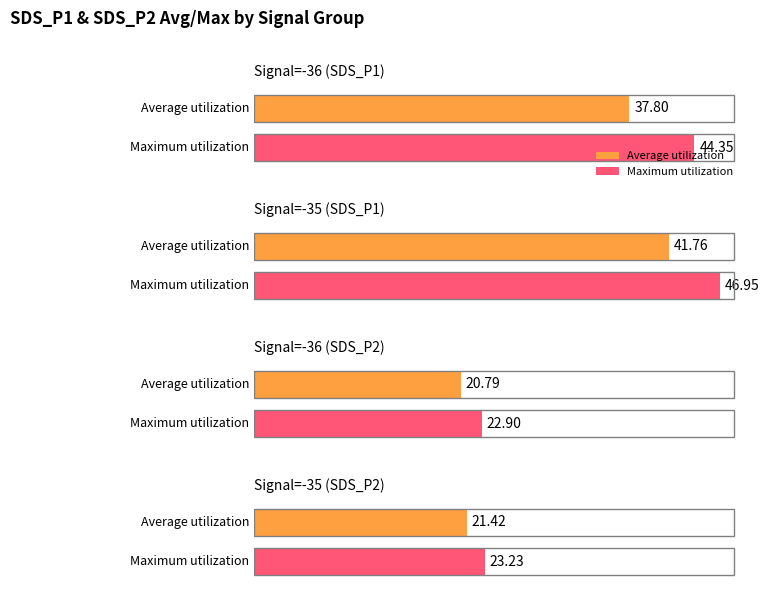

How many bars are there in each group?

2